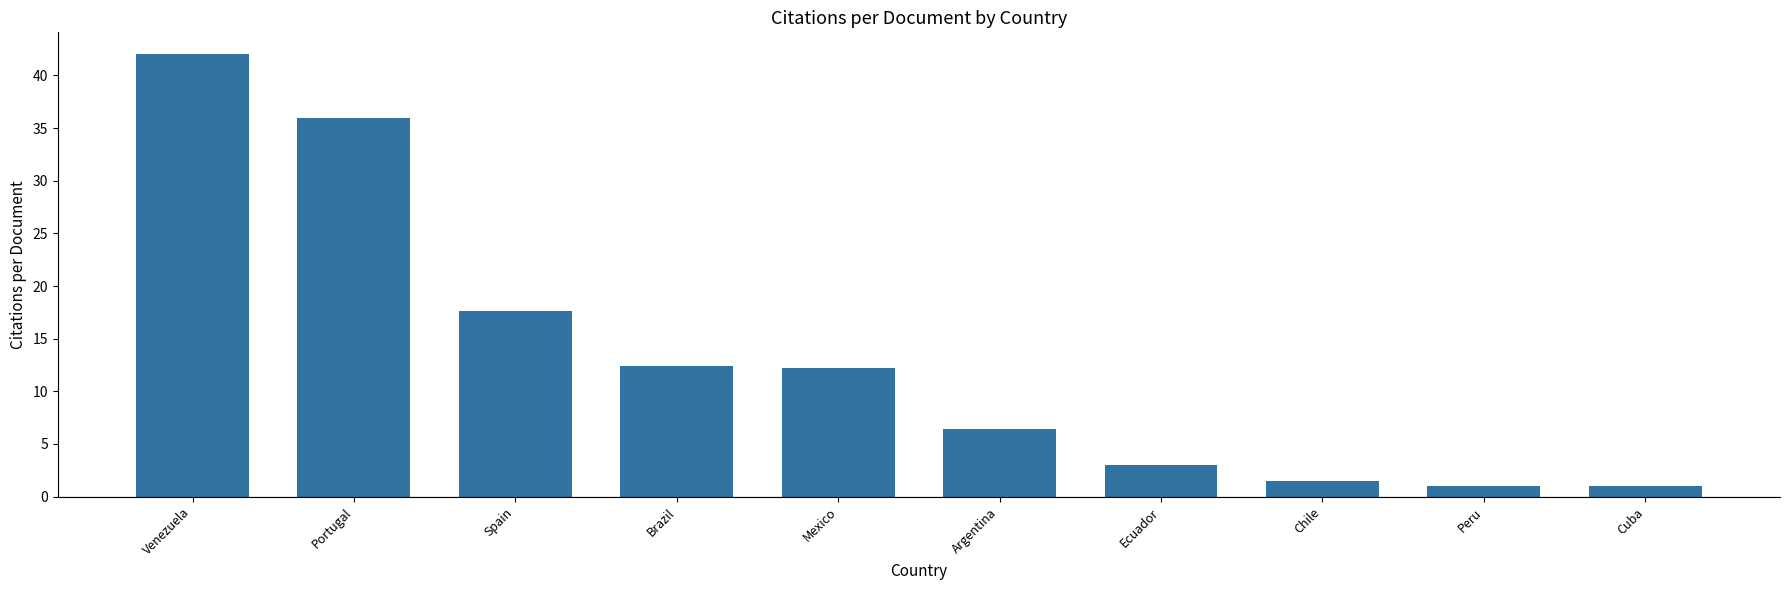

True or false: the data shows 12.2 at Mexico.

True